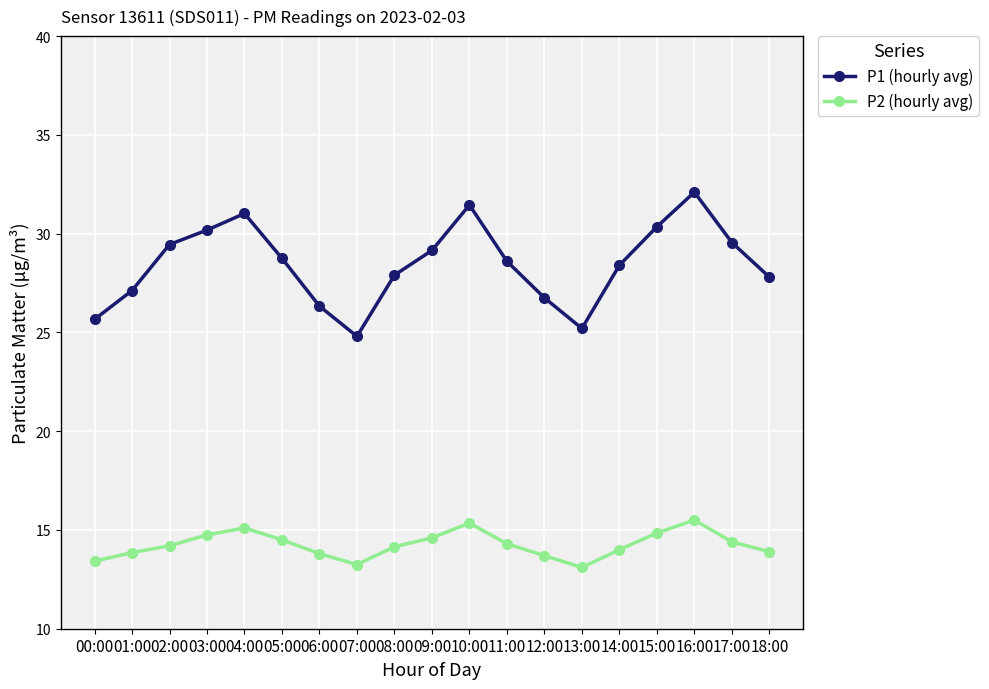

Is it true that P2 (hourly avg) equals 22.7 at 14:00?

False